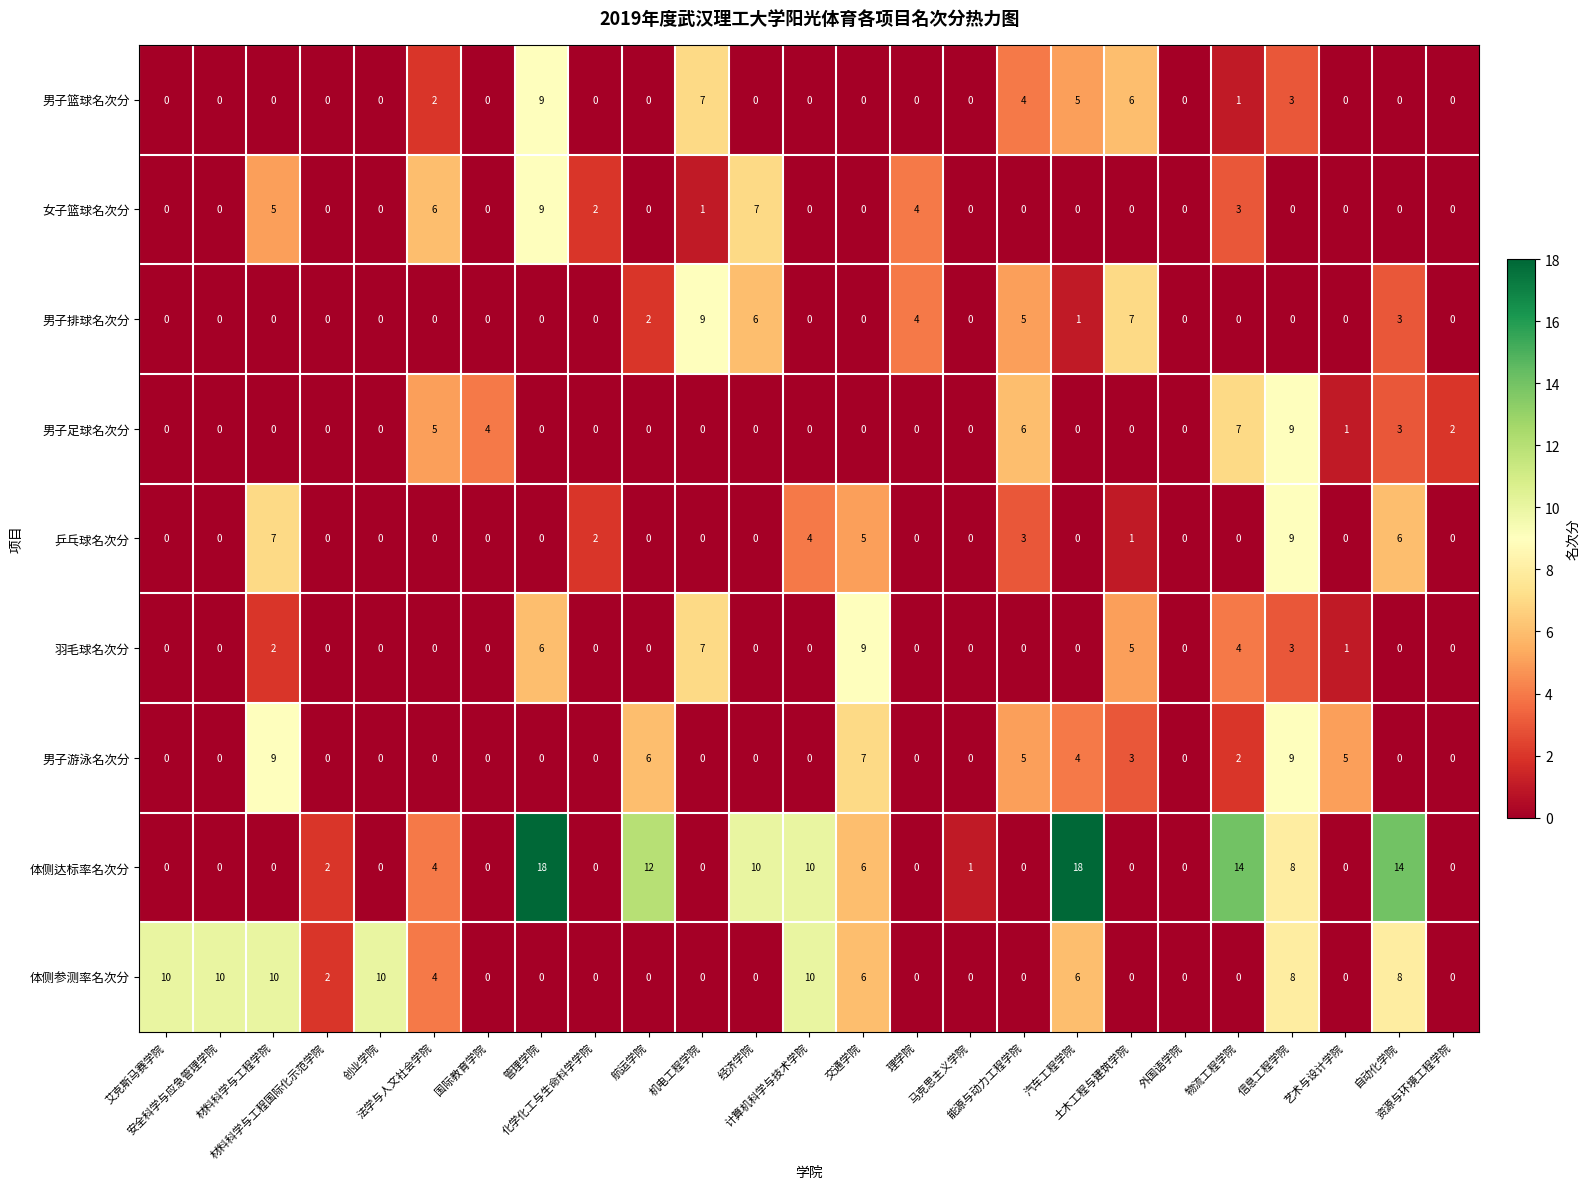

How many 男子排球名次分 values are between 0 and 2?

19